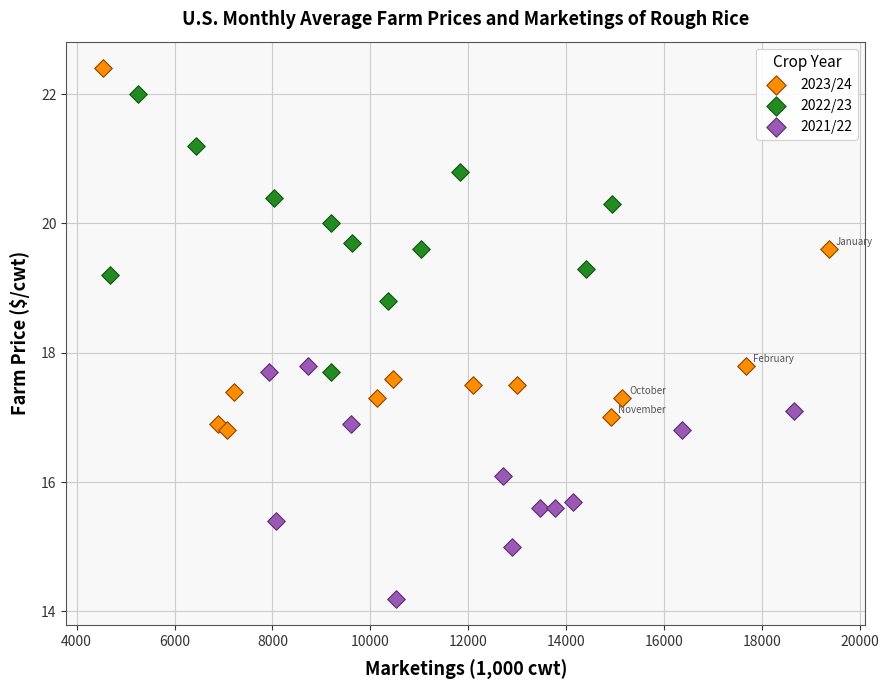

Which series has the largest Y range (max minus min)?

2023/24